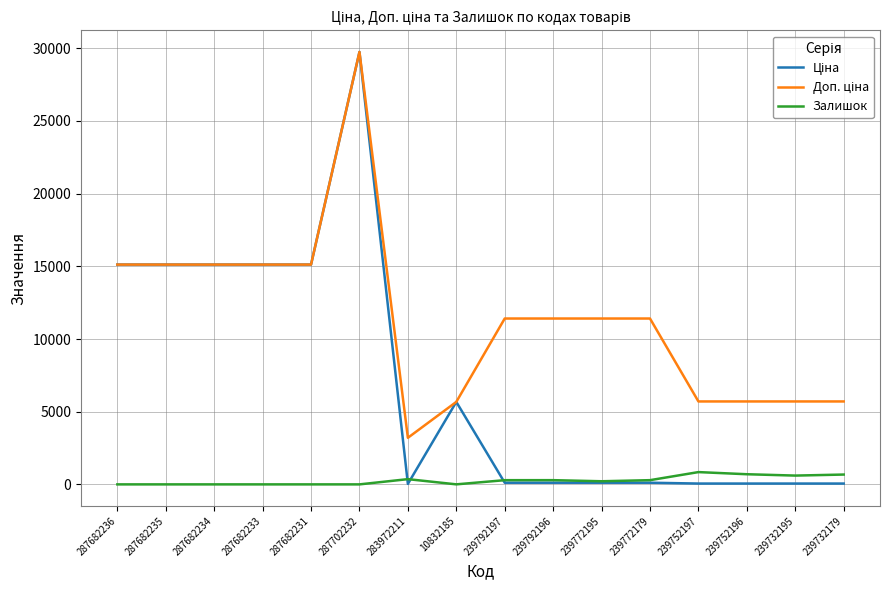

What is the highest value of the Залишок series?

845.0